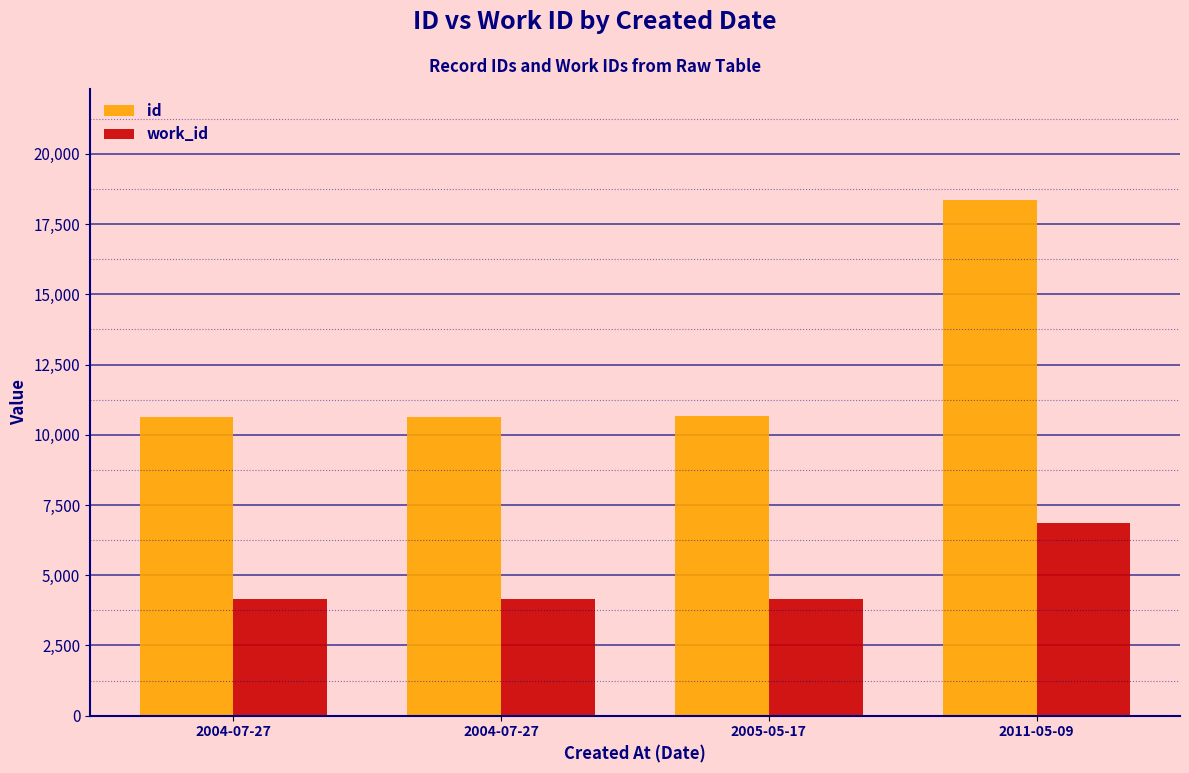

Which label corresponds to the smallest value in the chart?

2004-07-27